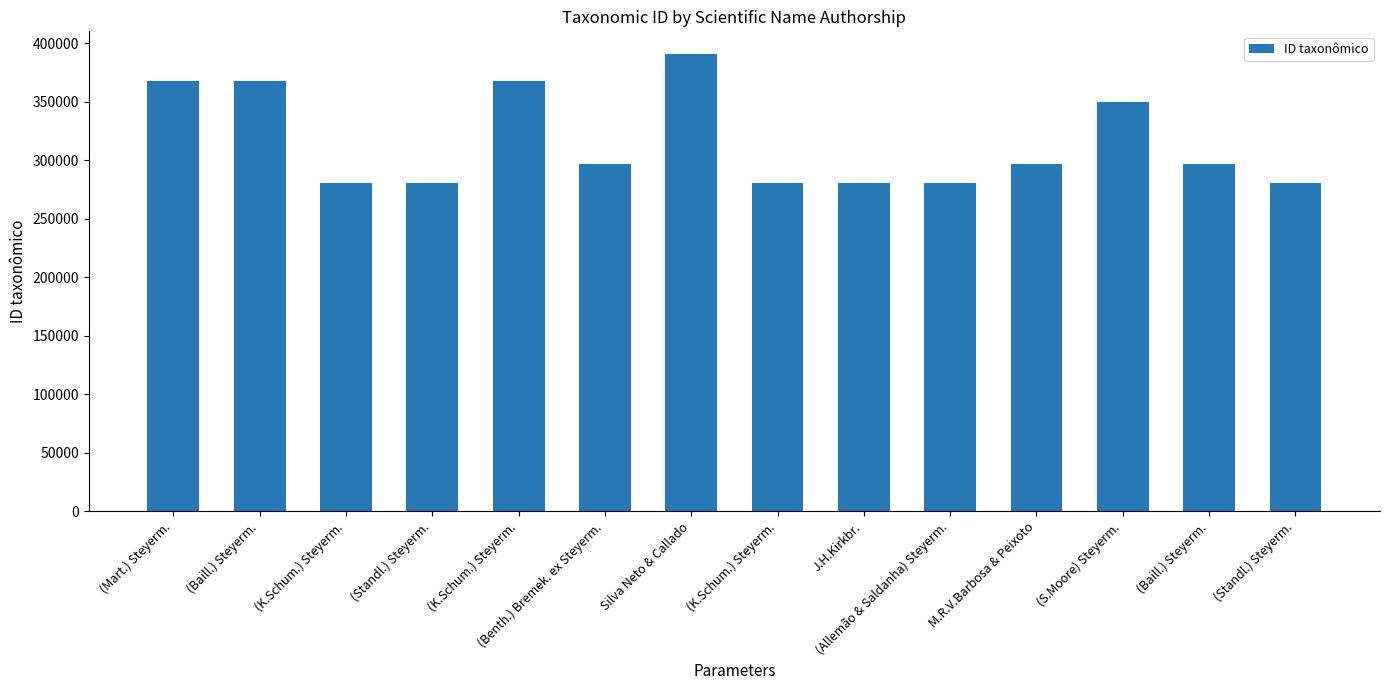

How many series are shown in this chart?

1